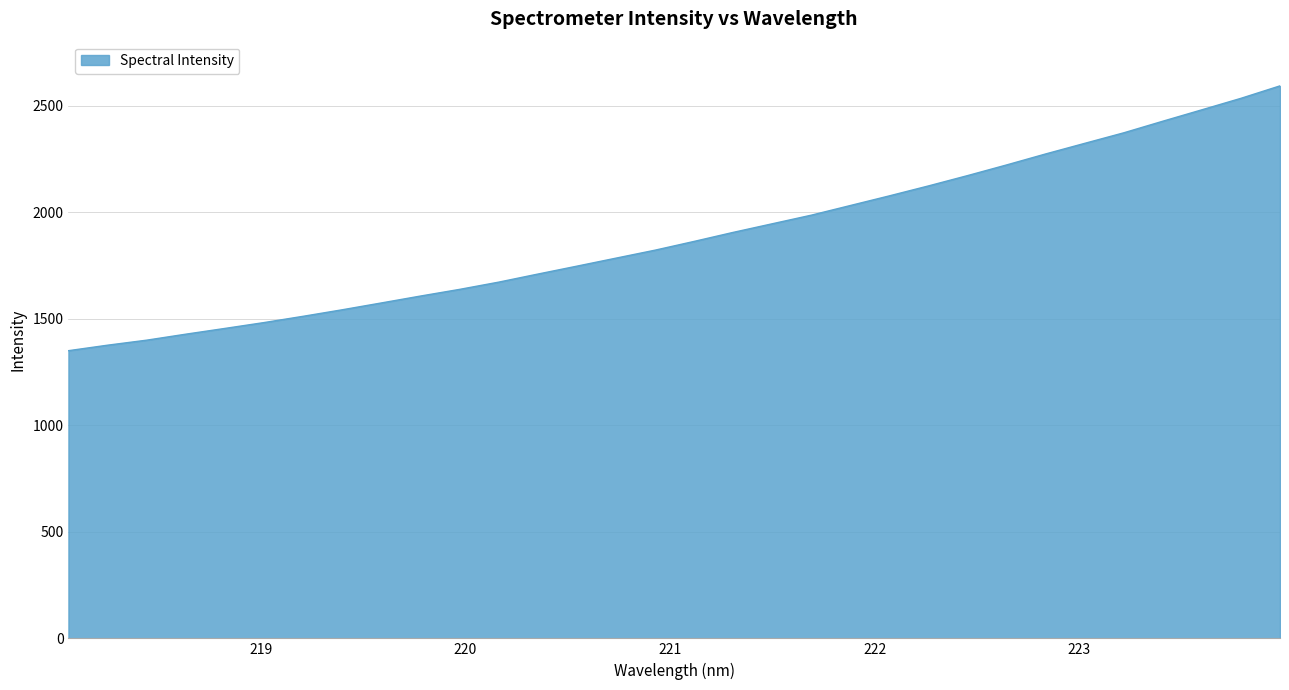

What is the difference between the maximum and minimum values?

1242.7